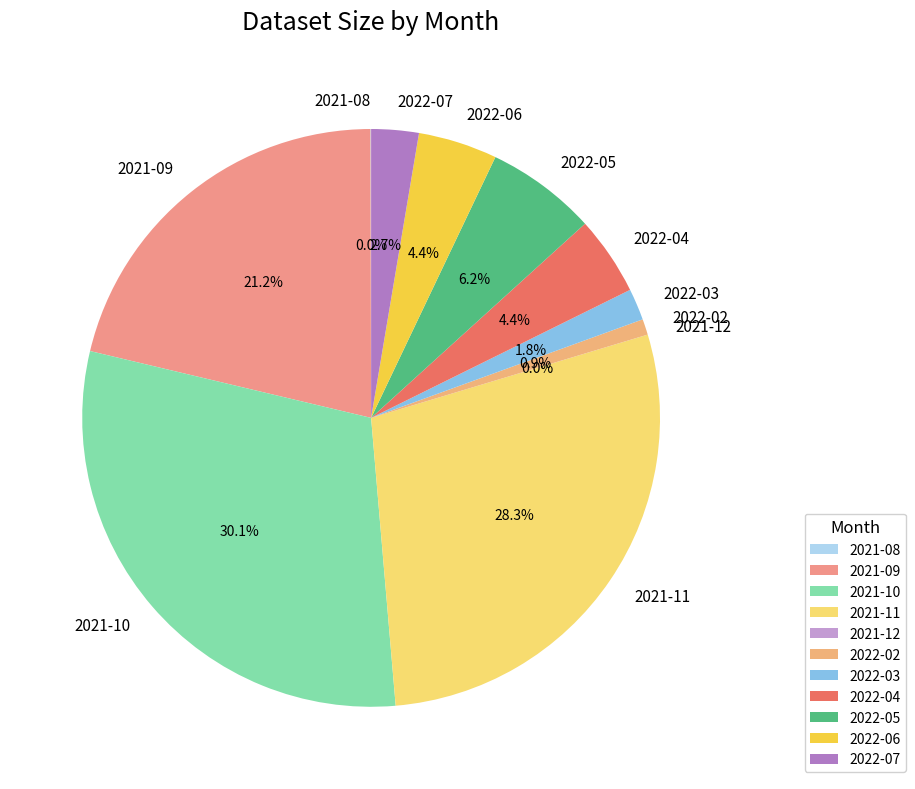

Which slice is the largest?

2021-10